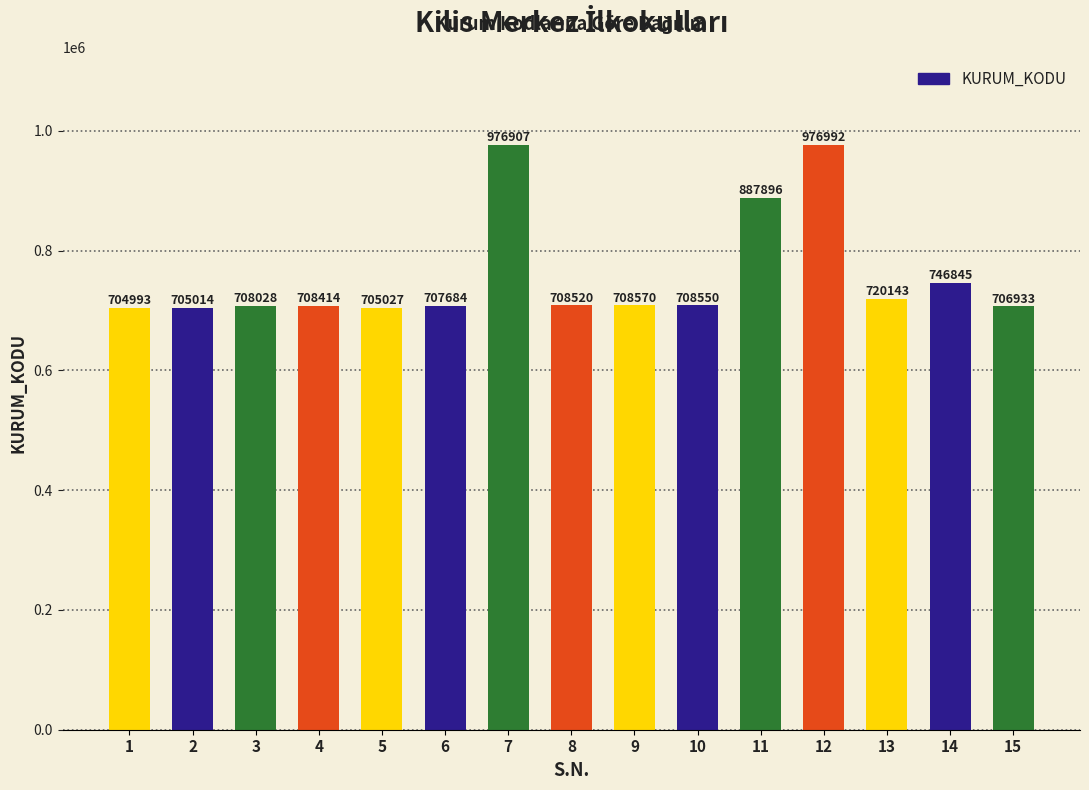

What is the change in value from 4 to 8?

+106